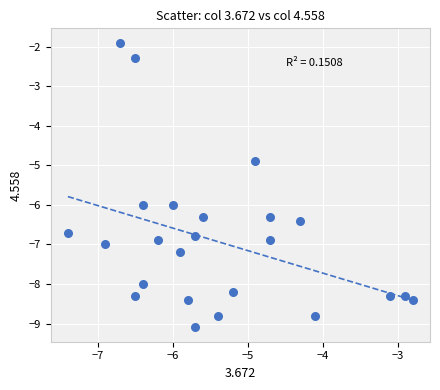

What is the range of Y values (max minus min)?

7.2